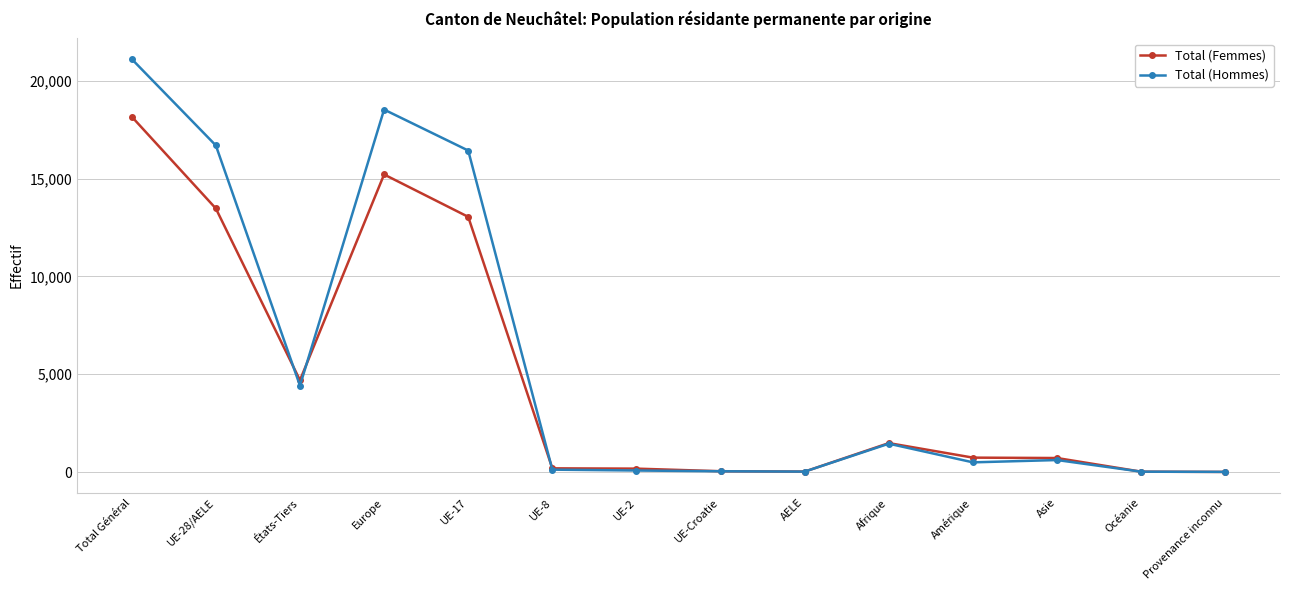

Which series has the largest total across all categories?

Total (Hommes)